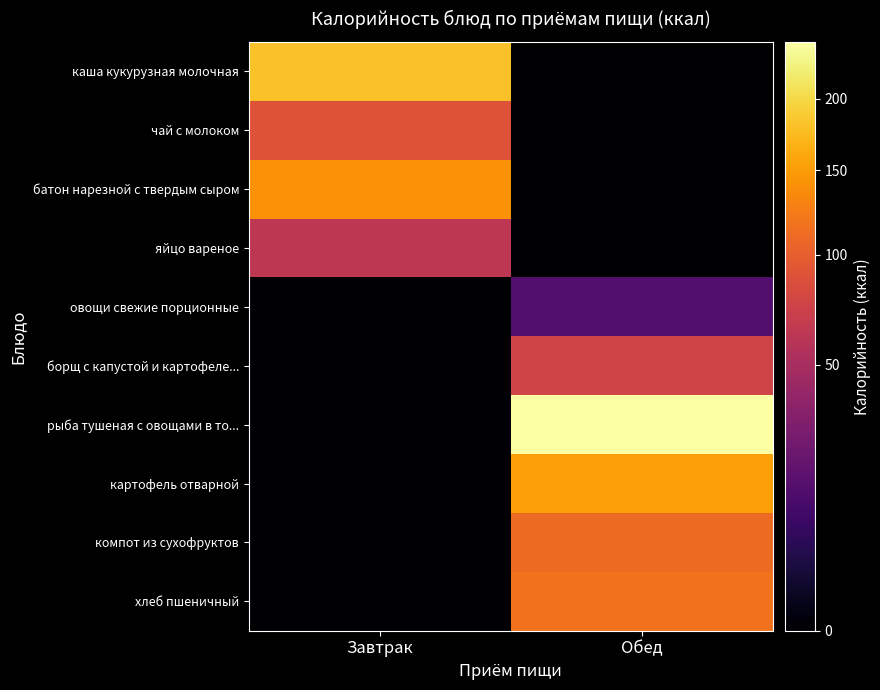

Count the number of data series in this chart.

10